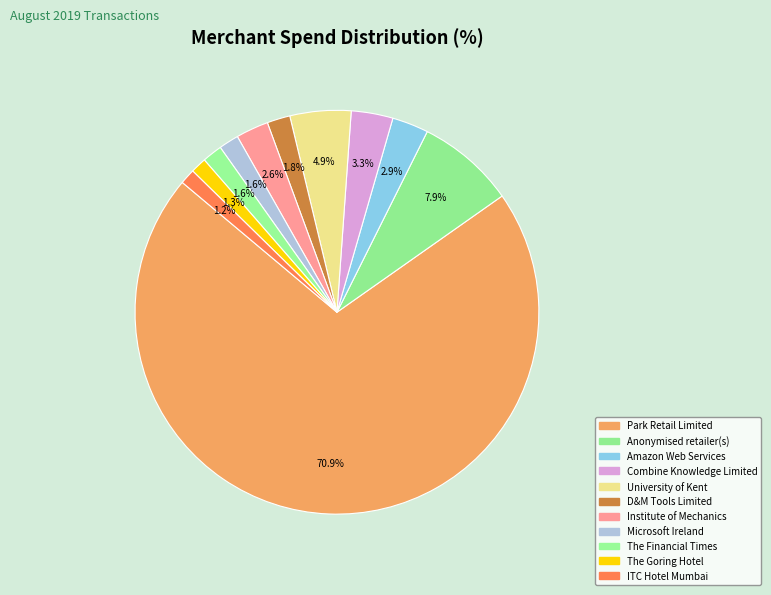

Is Amazon Web Services the majority of the pie?

No